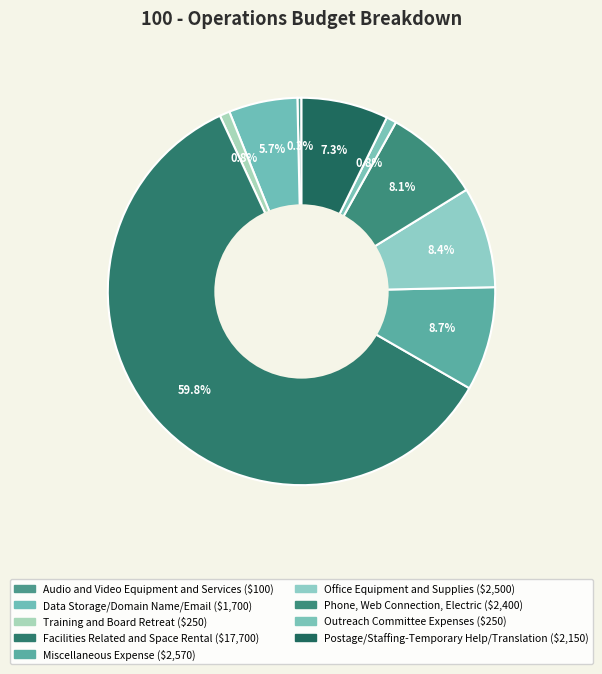

Does Postage/Staffing-Temporary Help/Translation account for over 50% of the chart?

No